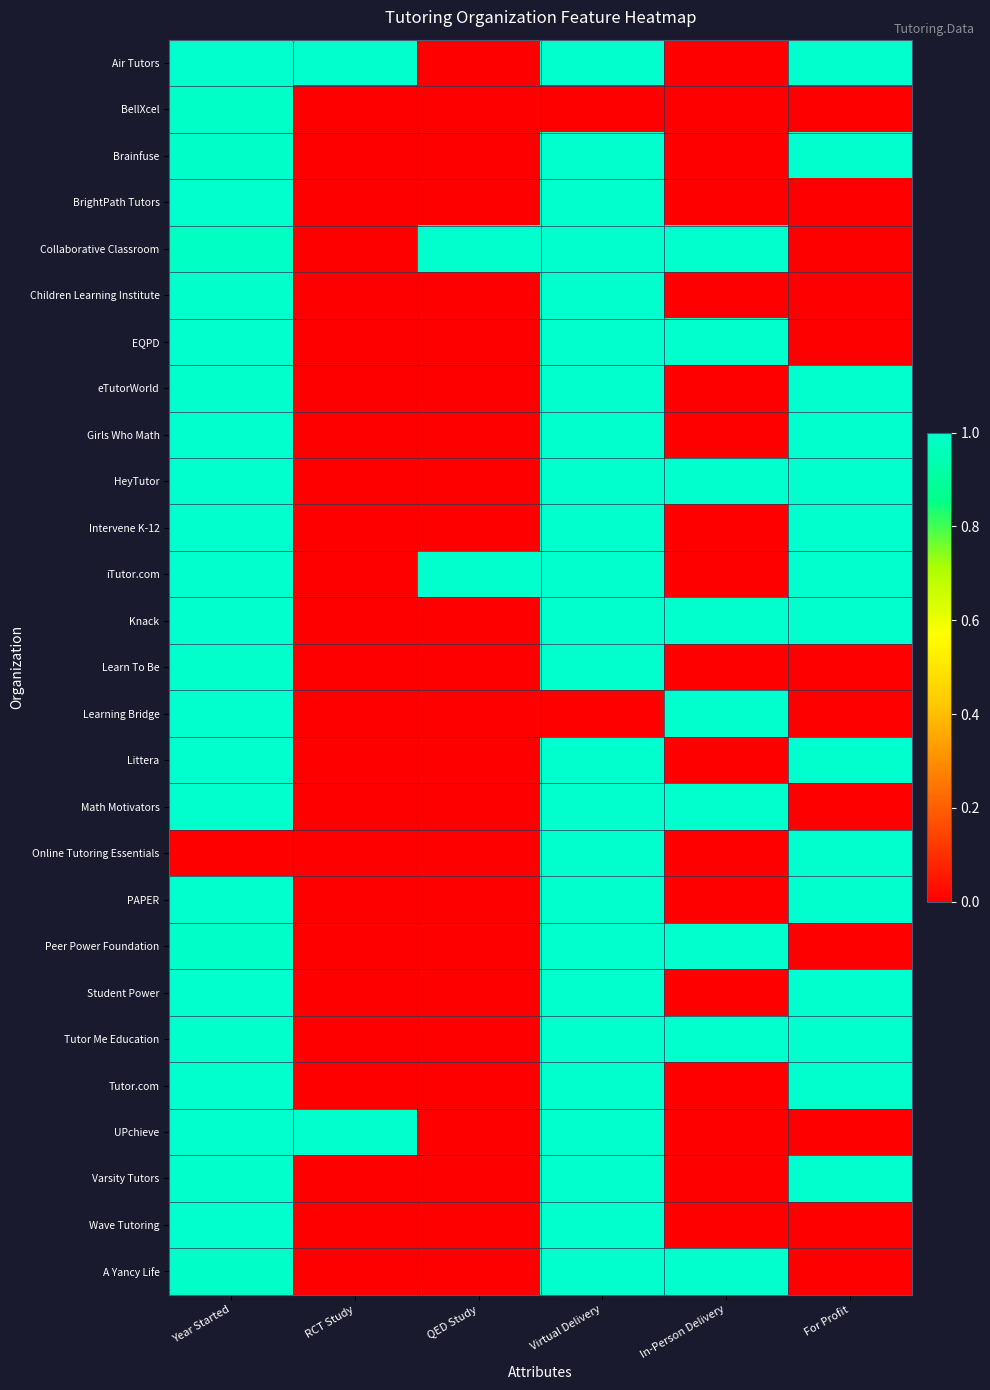

How many categories are shown in the chart?

6